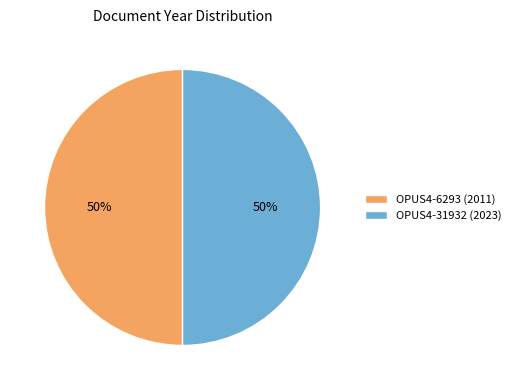

The OPUS4-31932 (2023) slice represents 57% of the pie. True or false?

False